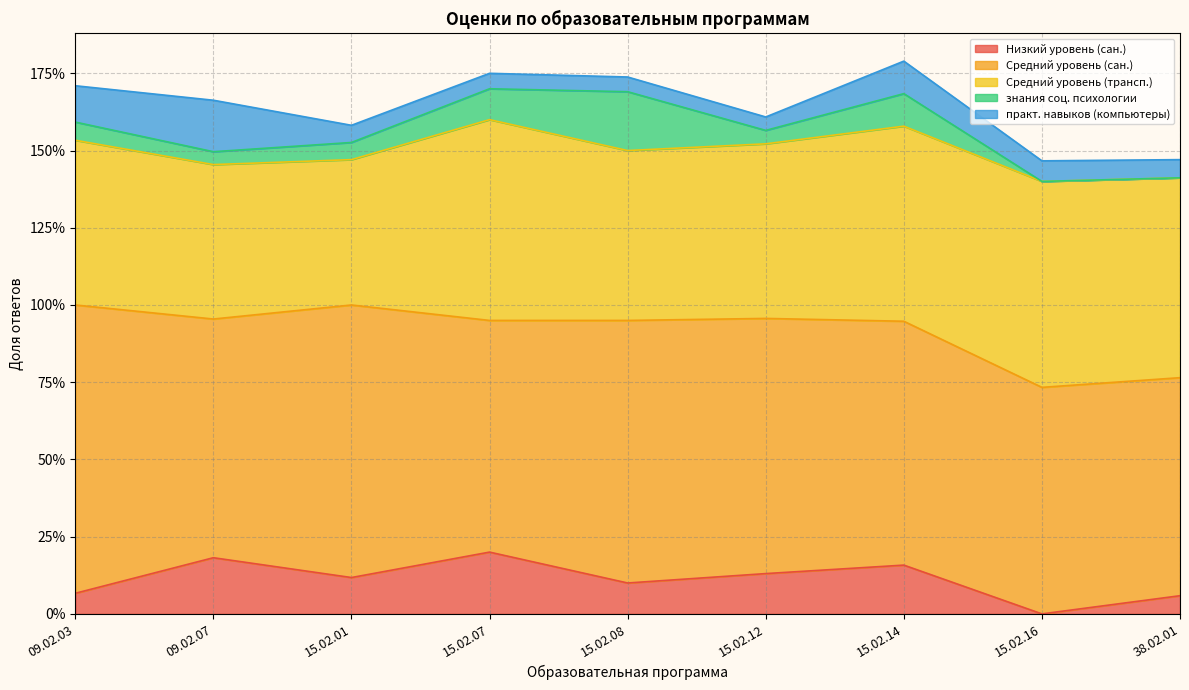

The Средний уровень (сан.) series shows 0.2 at 15.02.16. True or false?

False